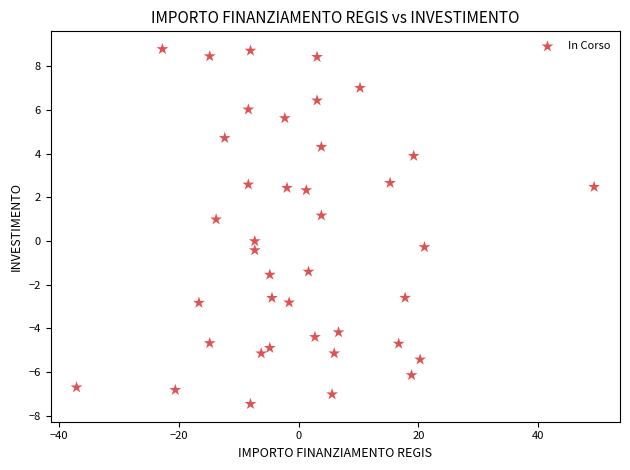

What is the range of Y values (max minus min)?

16.3